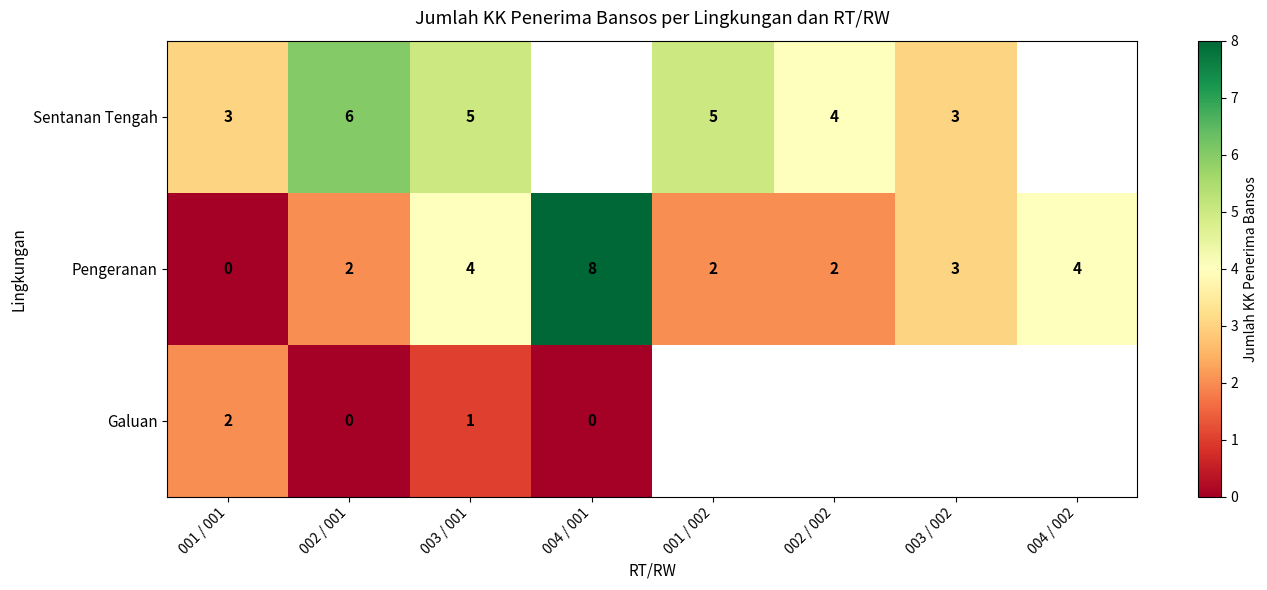

At 002 / 001, list the series in order from largest to smallest.

Sentanan Tengah, Pengeranan, Galuan